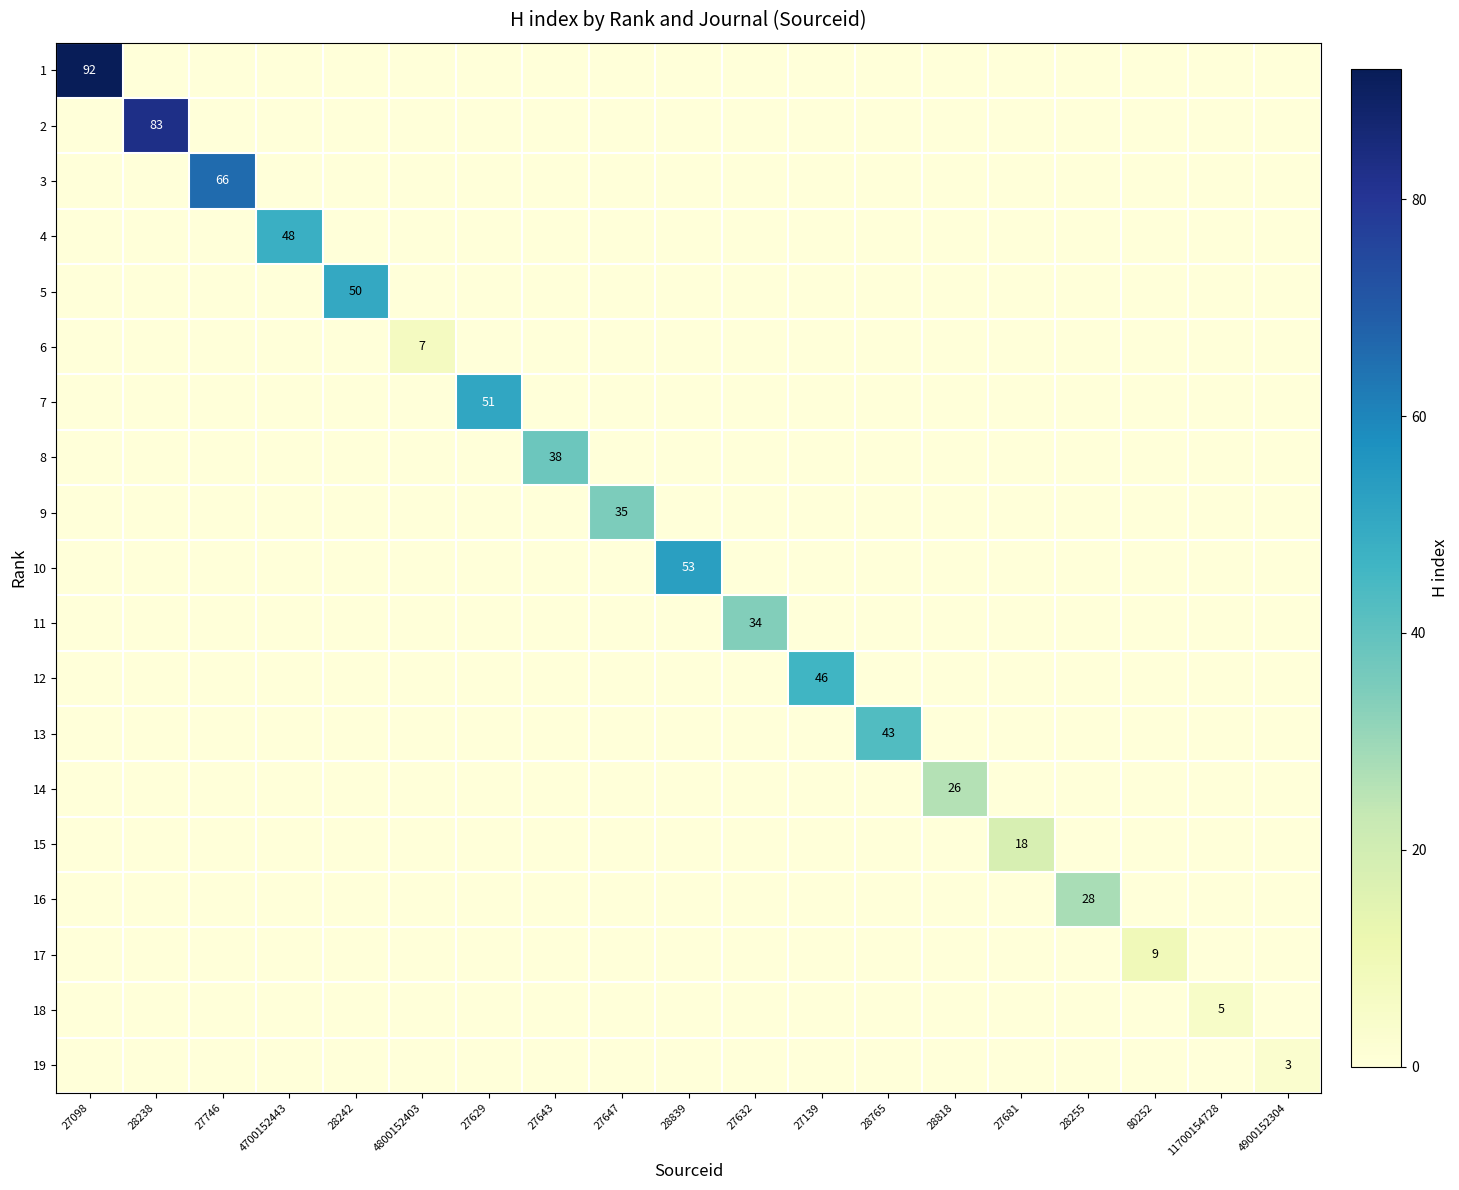

Which series has the largest total across all categories?

1